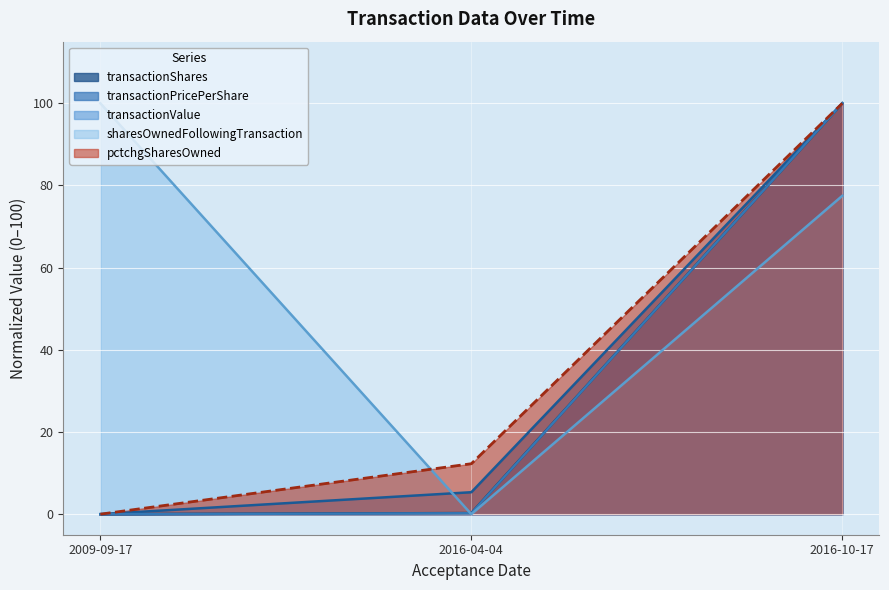

What is the difference between the sharesOwnedFollowingTransaction values at 2009-09-17 and 2016-10-17?

22.5